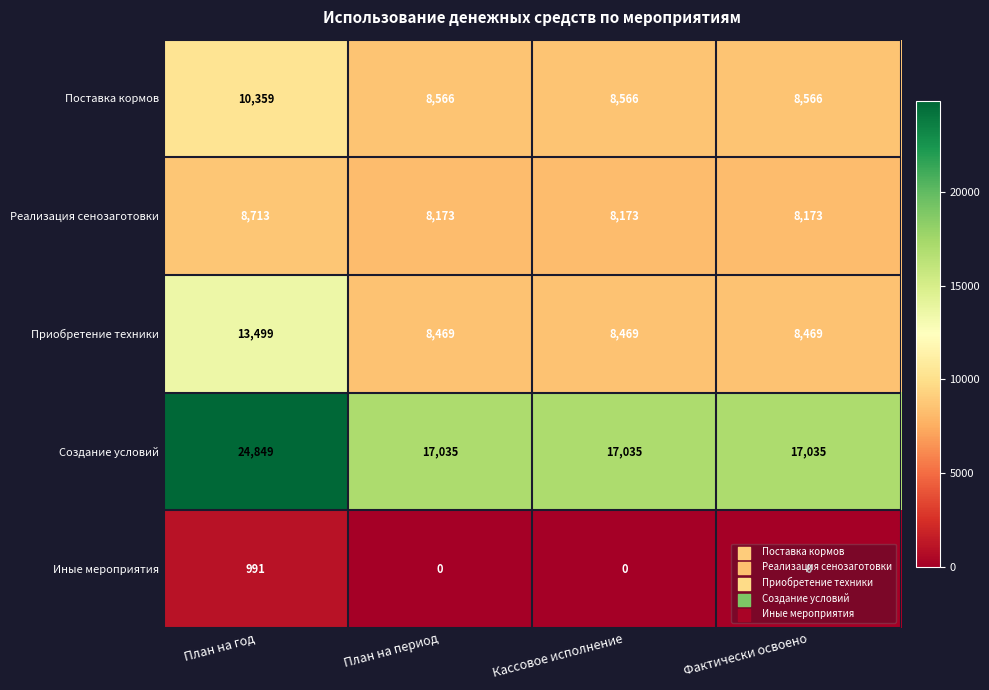

What is the average value of the Иные мероприятия series?

248